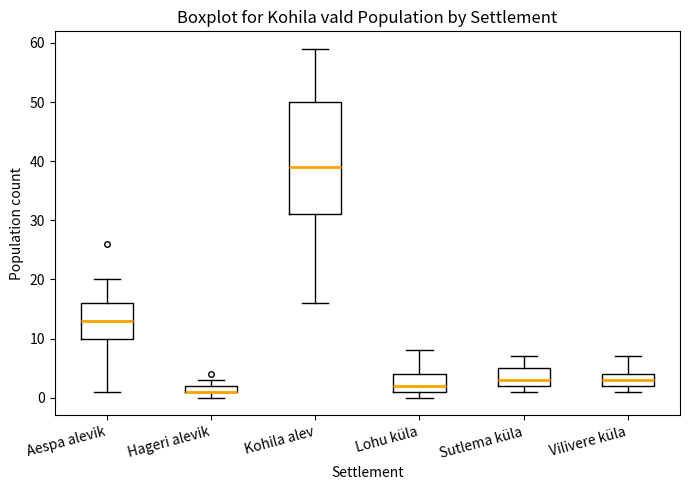

Which box is the tallest, from its lower edge to its upper edge?

Kohila alev